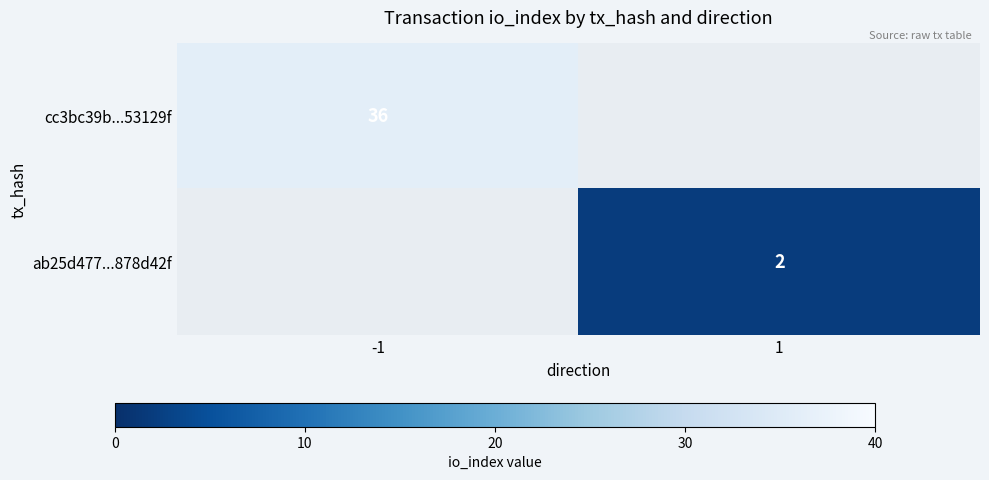

True or false: ab25d477...878d42f has a value of 2 at 1.

True